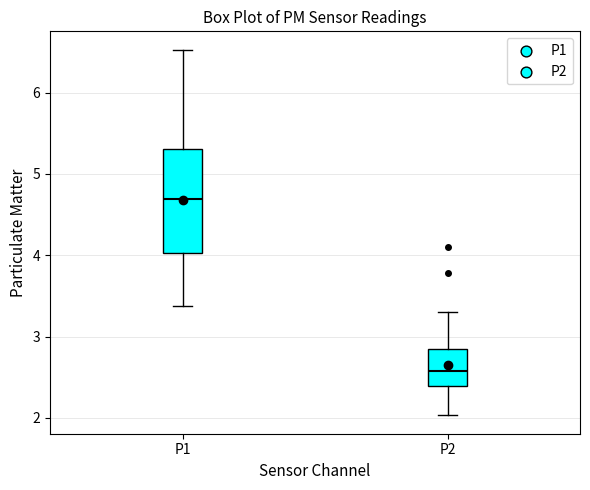

Reading left to right, read every box against the y-axis: the position of its median line, the range the box covers, and the ends of its whiskers. The values are not printed on the chart, so give them approximately, as read against the axis.

P1: median 4.7, box 4.0 to 5.3, whiskers 3.4 to 6.5
P2: median 2.6, box 2.4 to 2.9, whiskers 2.0 to 3.3